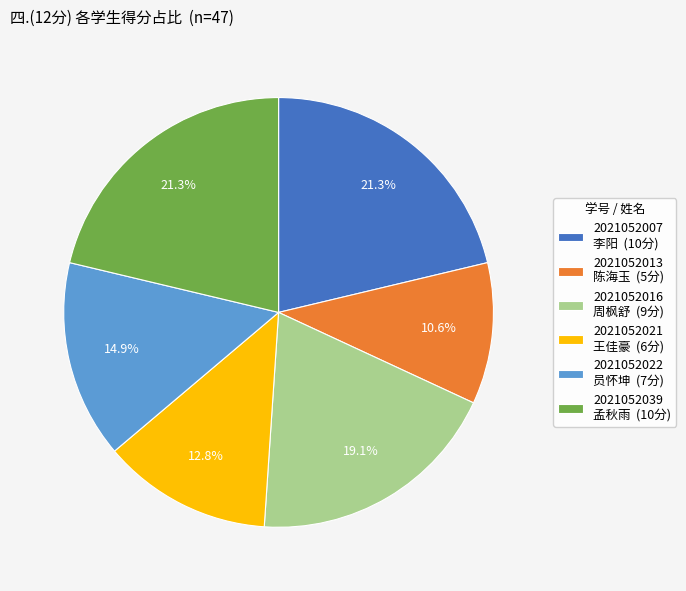

What is the ratio of the value at 2021052022 员怀坤 (7分) to the value at 2021052021 王佳豪 (6分)?

1.2